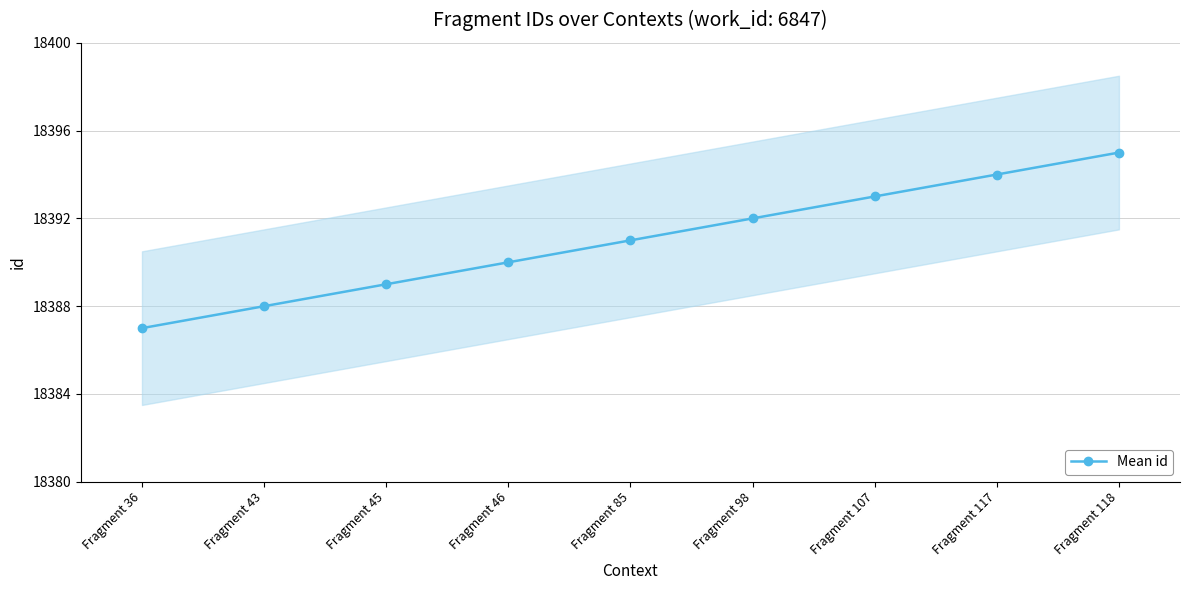

Approximately how many times larger is the value at Fragment 36 compared to Fragment 46?

1.0